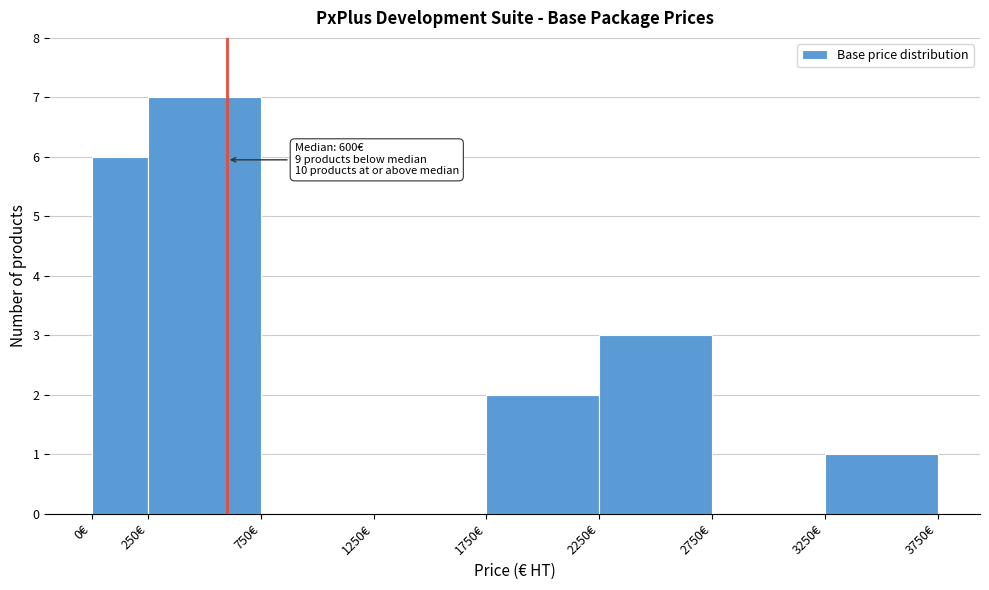

Over which range of the x-axis is the bar tallest?

250 to 750